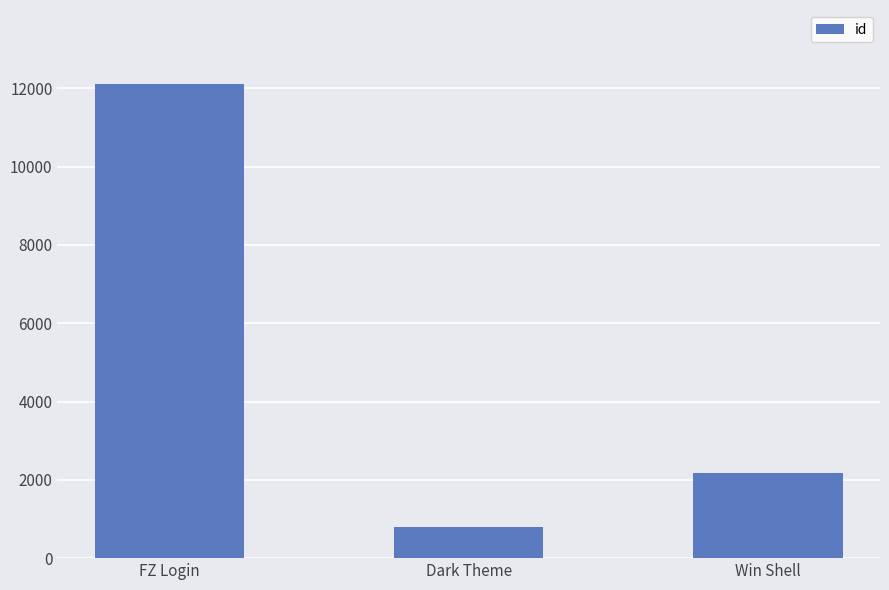

What is the difference between the values at FZ Login and Dark Theme?

11301